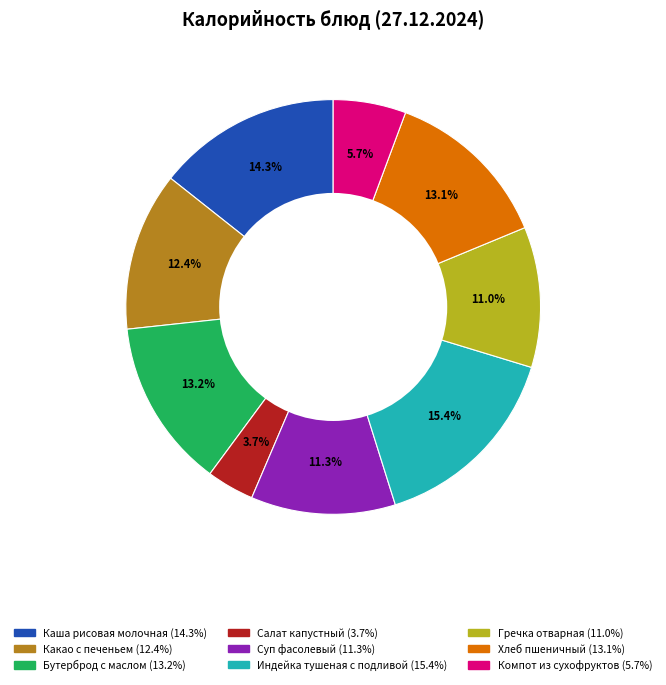

What is the smallest slice in the pie chart?

Салат капустный